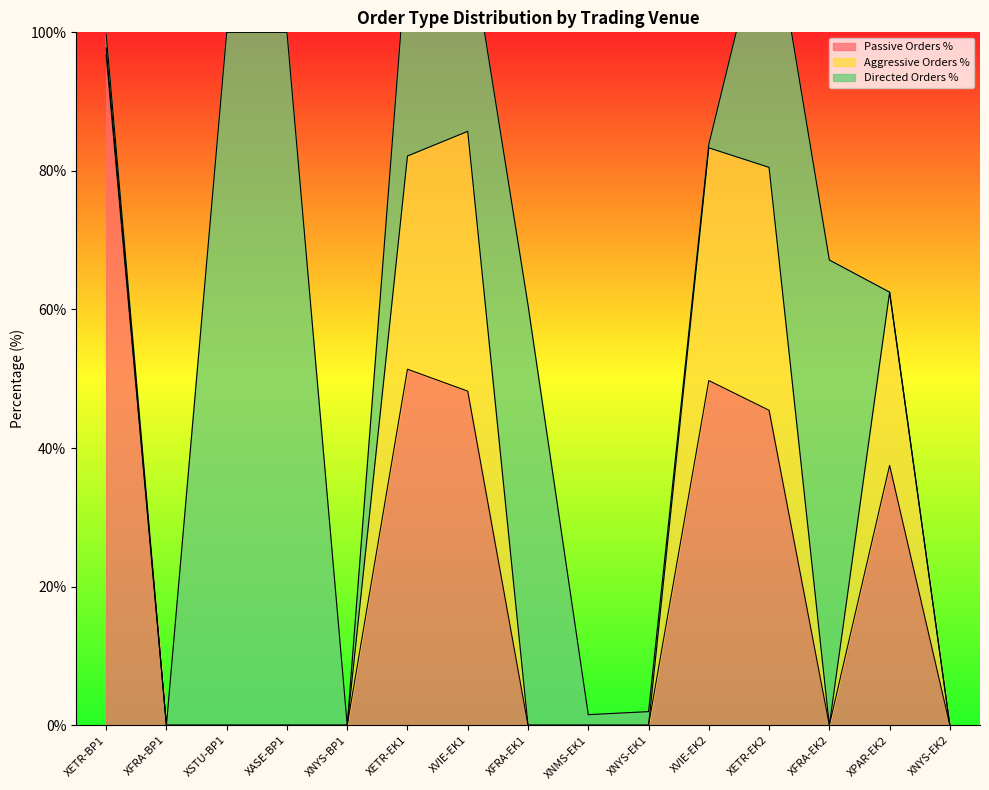

Does the chart have visible grid lines?

No